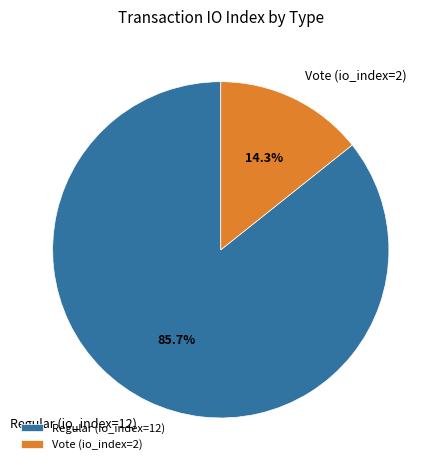

Which category has the biggest portion of the pie?

Regular (io_index=12)